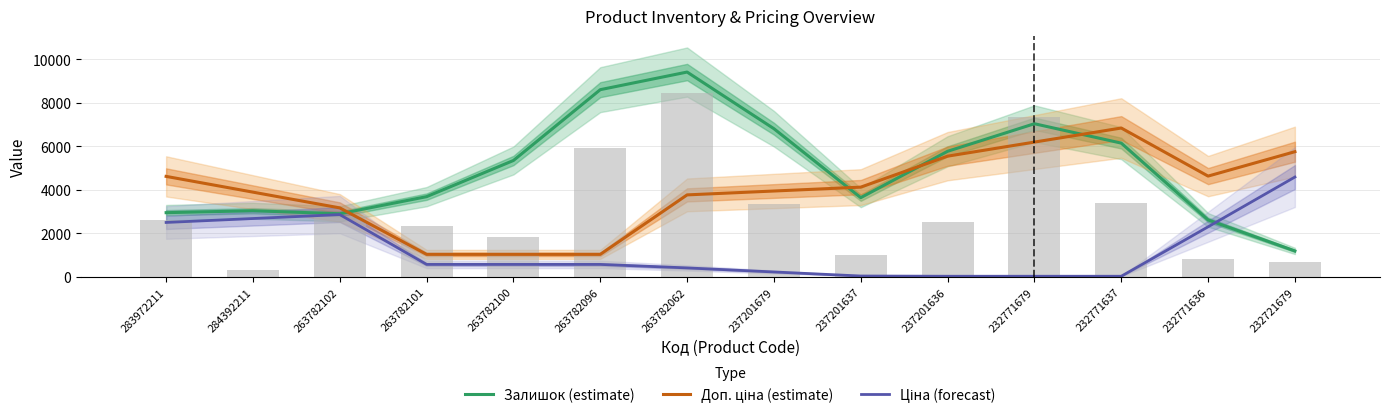

Which series has the widest spread of values?

Залишок (estimate)